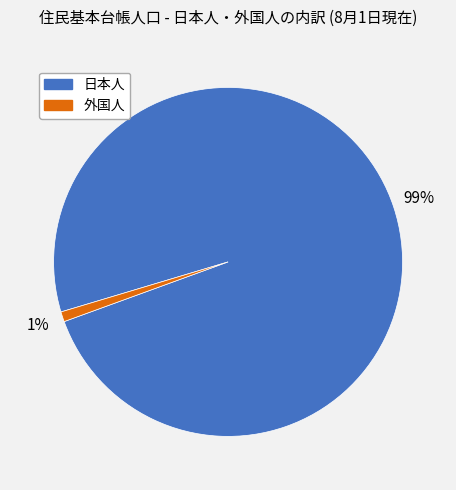

What is the majority slice?

日本人